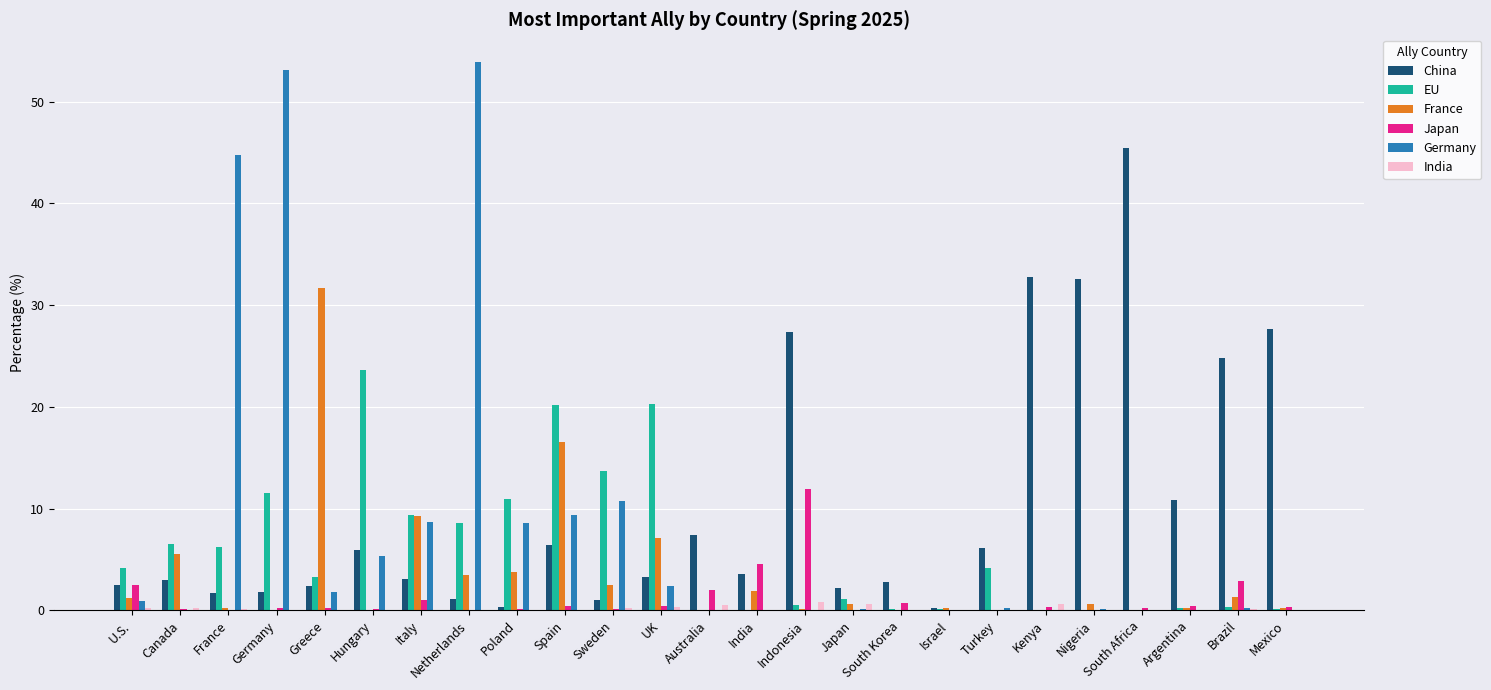

Which series changed the most between Italy and Nigeria?

China